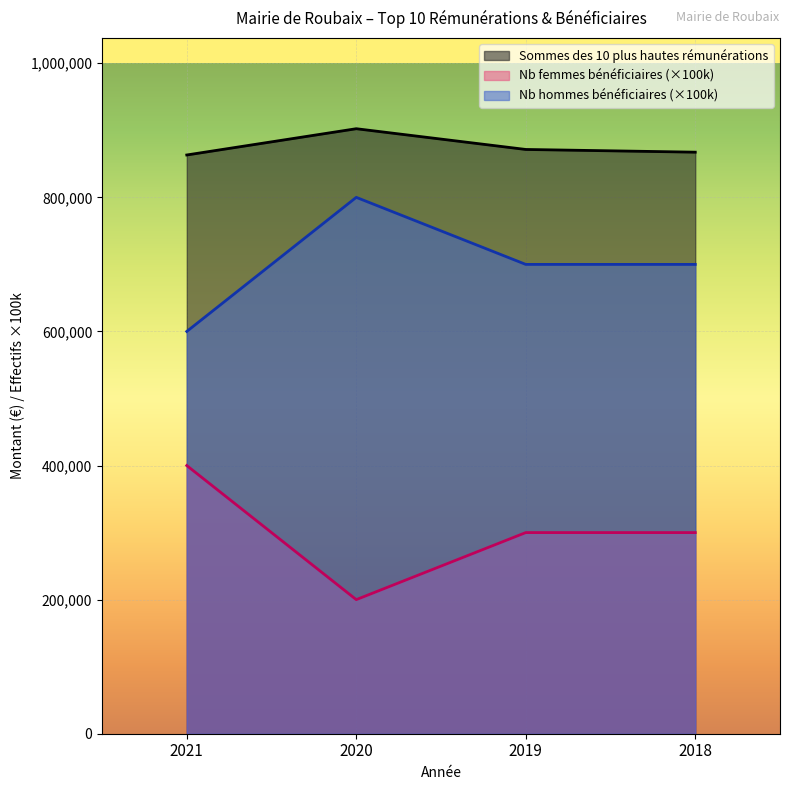

What is the difference between the Nombre de femmes bénéficiaires values at 2018 and 2021?

100000.0